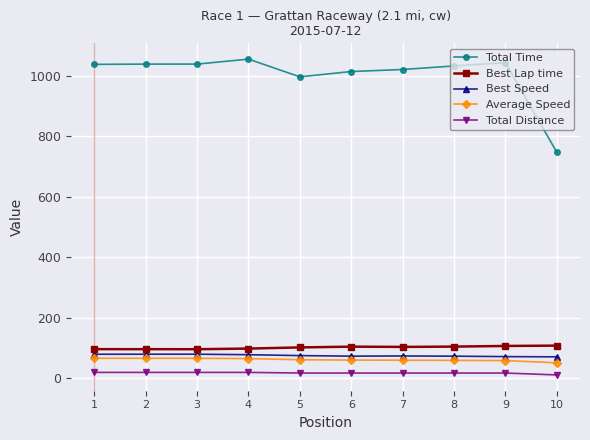

How many data points in Total Time are above 1037?

5